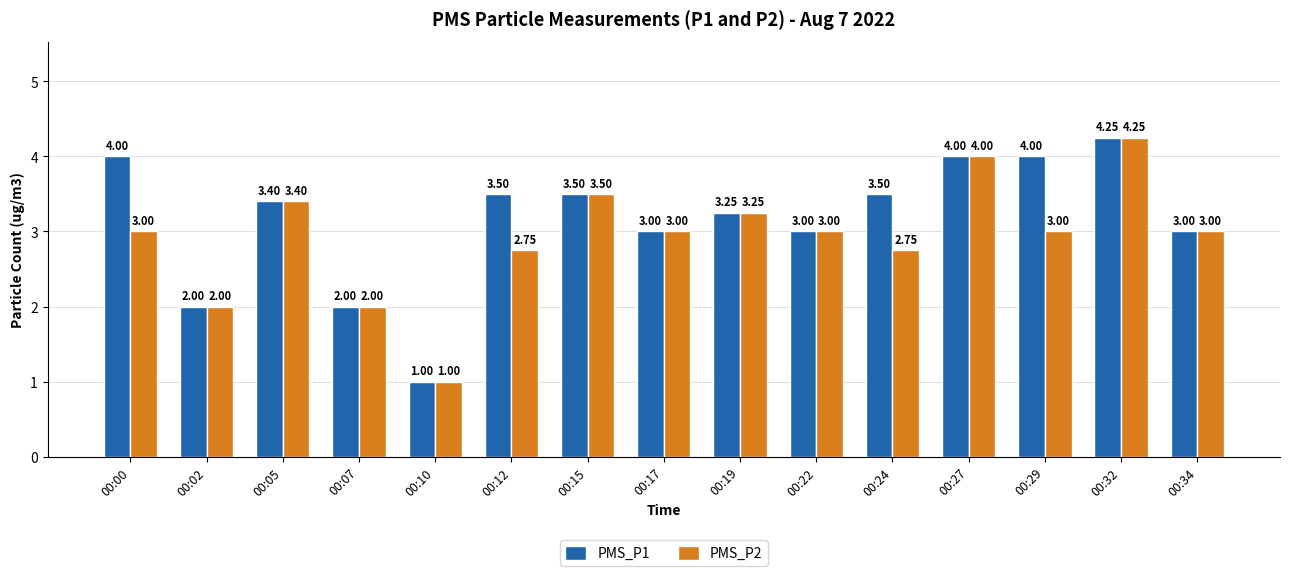

What is the value of the PMS_P1 bar at the 1st from the left?

4.0